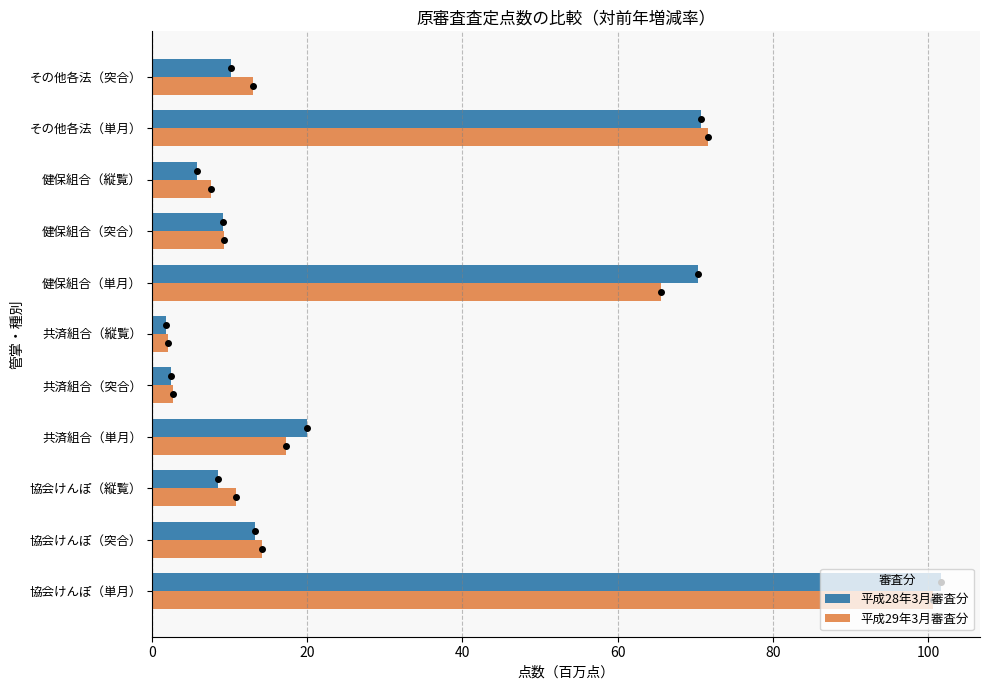

Which series has the widest spread of values?

平成28年3月審査分